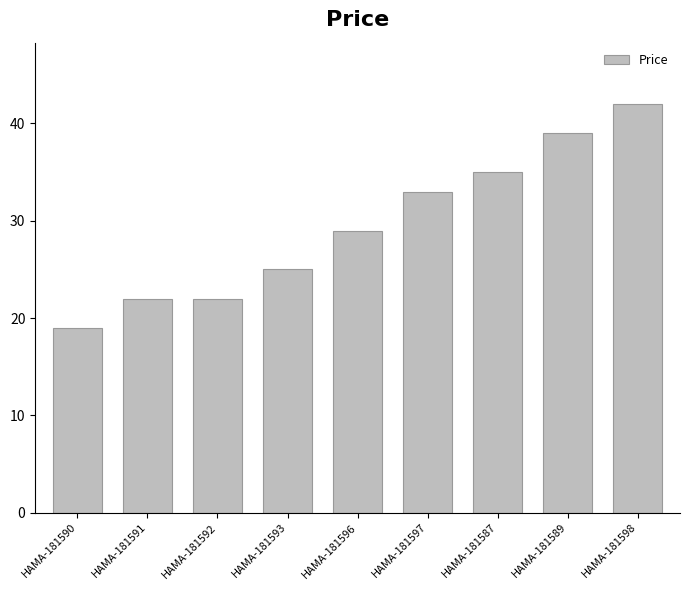

Which category has the lowest value across all series?

HAMA-181590